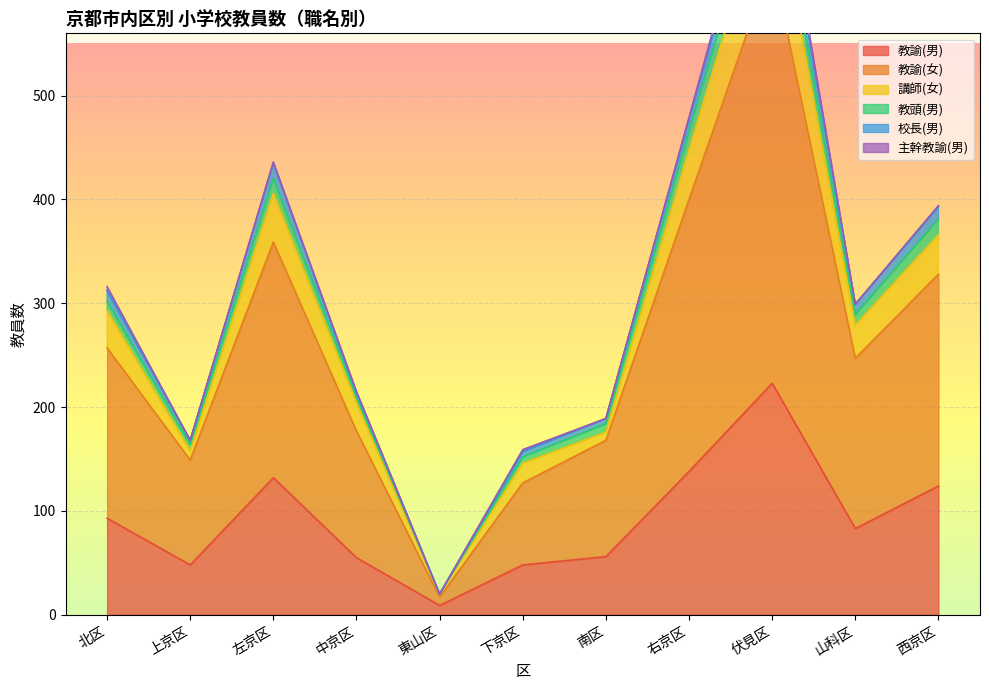

At which label does 教諭(男) reach its peak?

伏見区